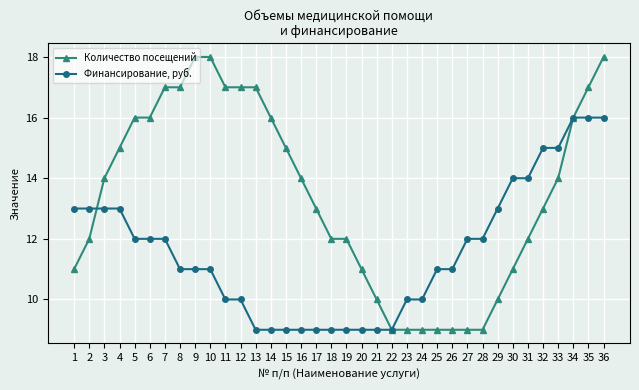

Rank the series at 16 from highest to lowest value.

Количество посещений, Финансирование, руб.